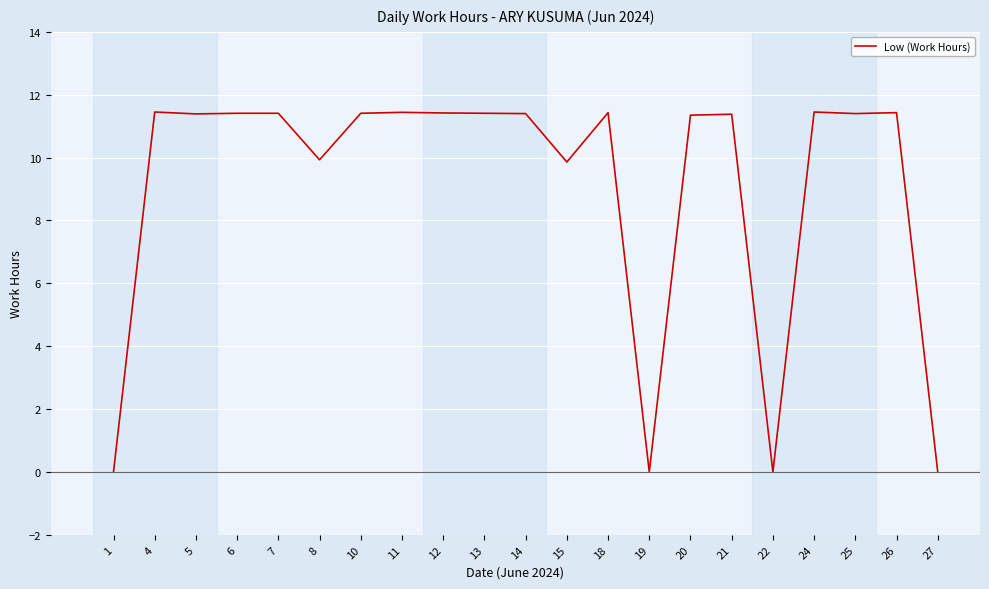

What is the difference between the values at 25 and 1?

11.4